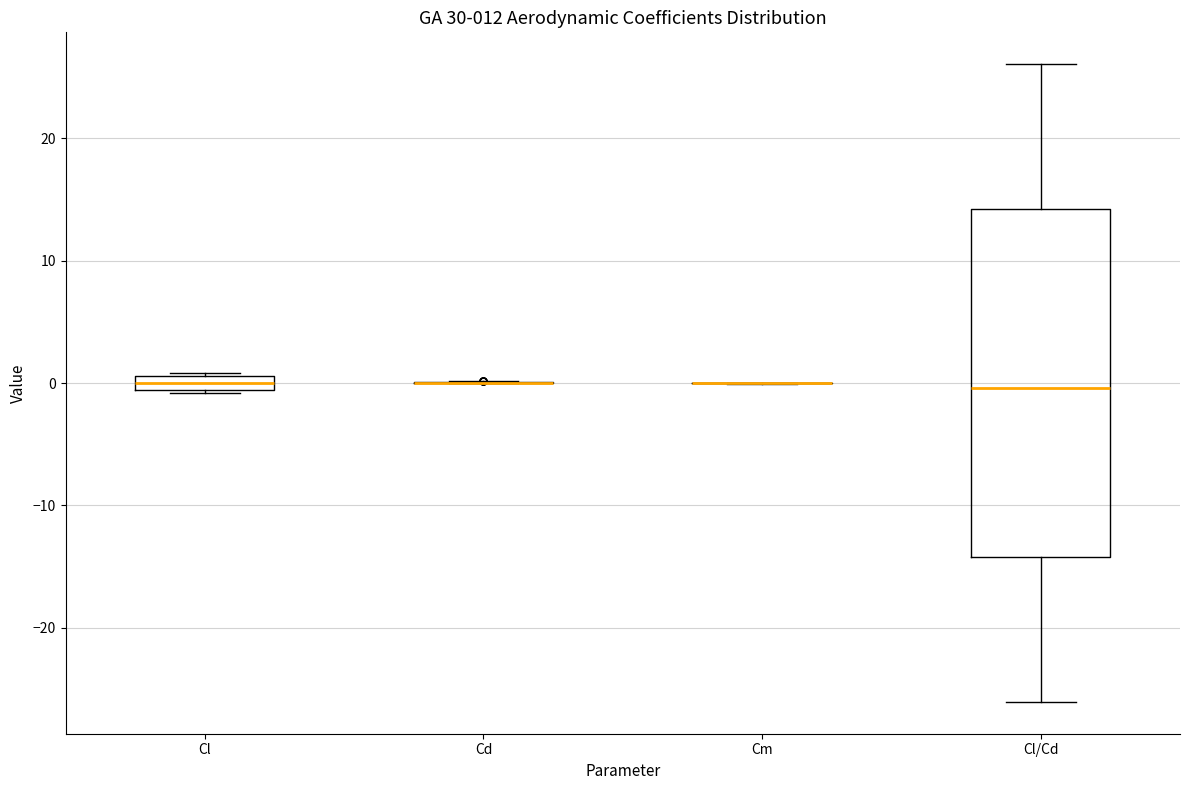

Comparing the boxes themselves (not the whiskers), which one is the tallest?

Cl/Cd